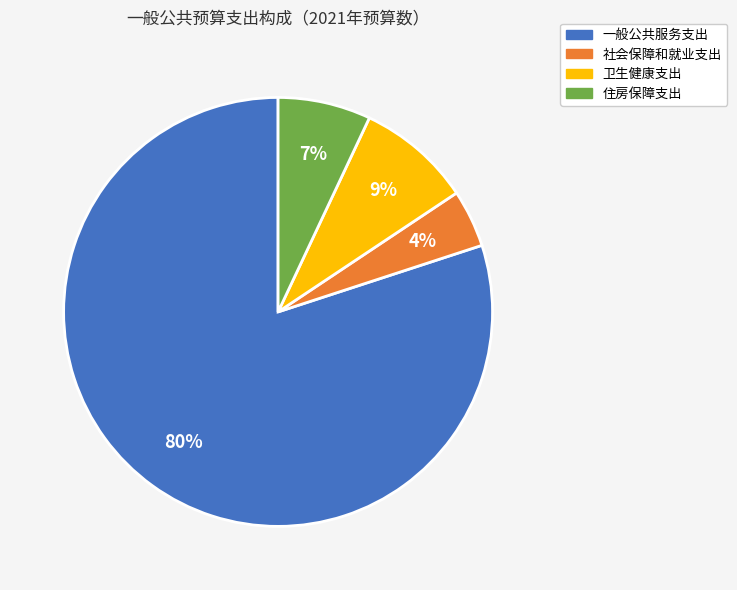

Which category has the biggest portion of the pie?

一般公共服务支出